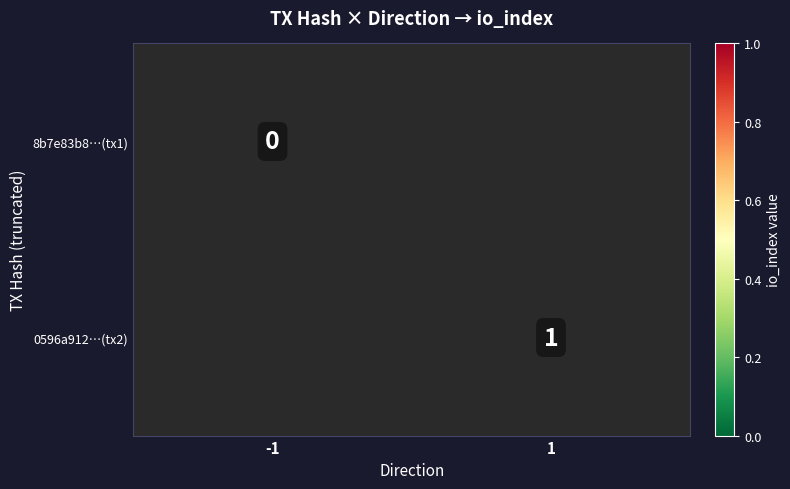

True or false: 0596a912…(tx2) has a value of 1 at 1.

True